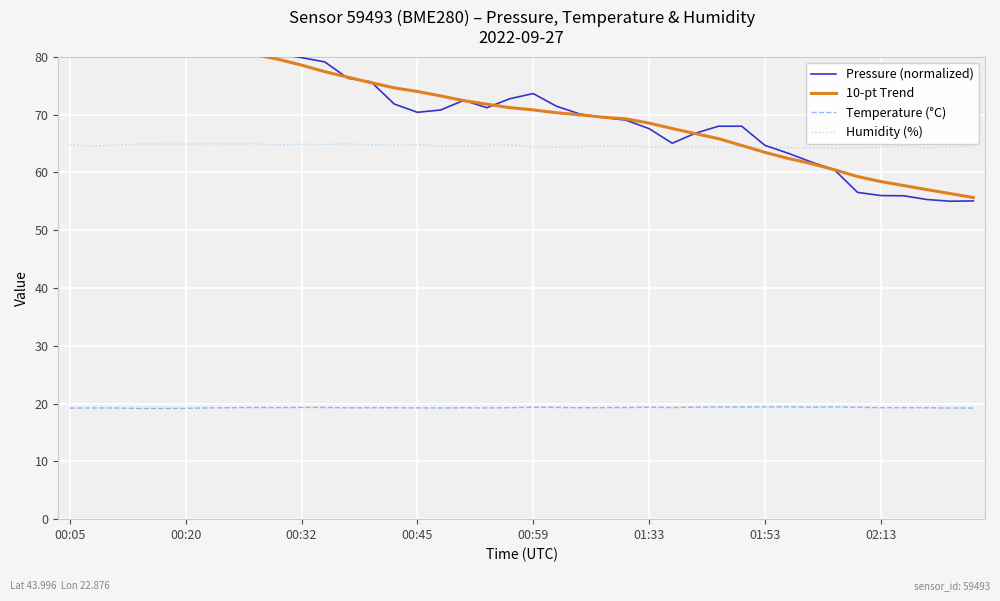

What is the sum of all Pressure (normalized) values?

2838.1